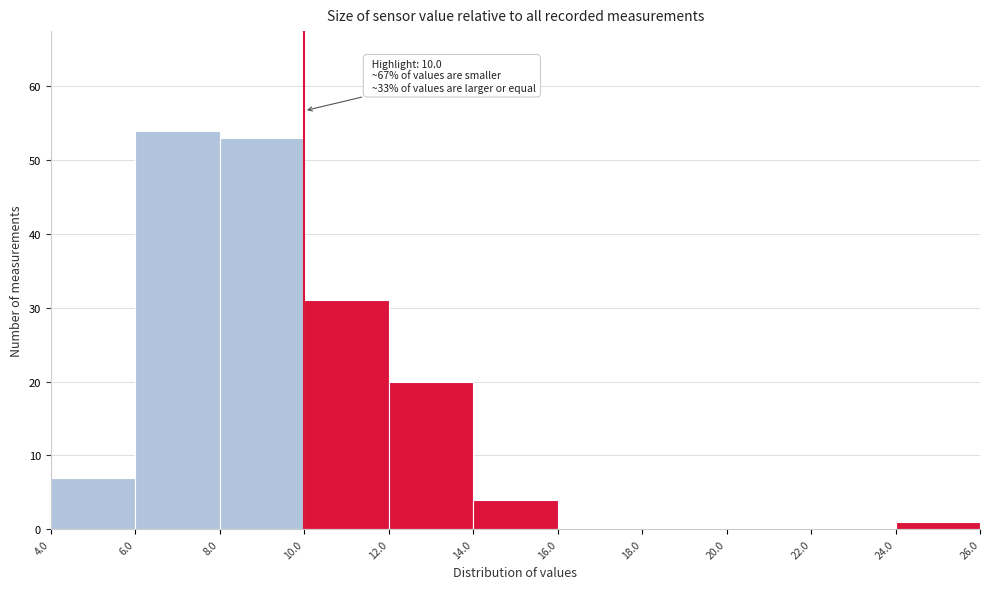

Over which range of the x-axis is the bar tallest?

6.0 to 8.0